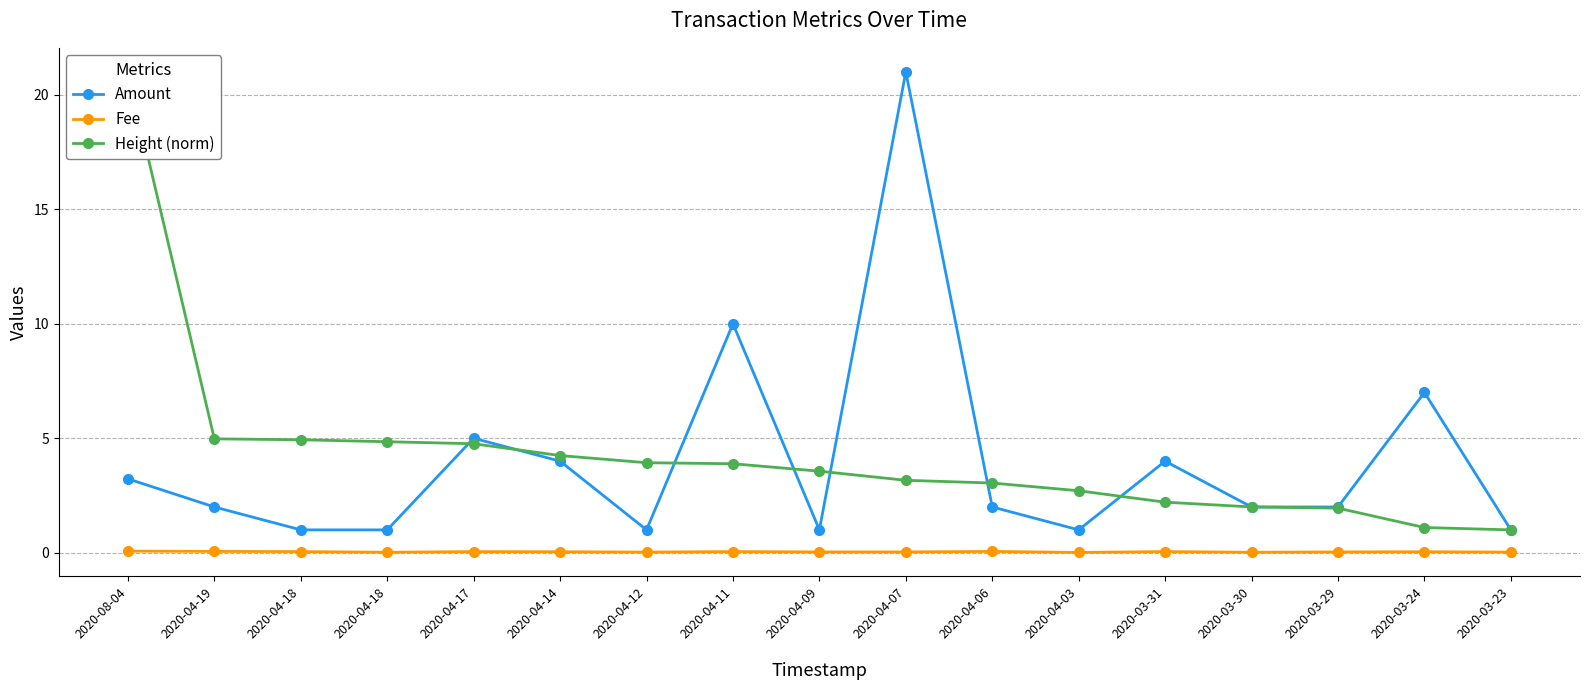

True or false: Fee and Height (norm) intersect in this chart.

False